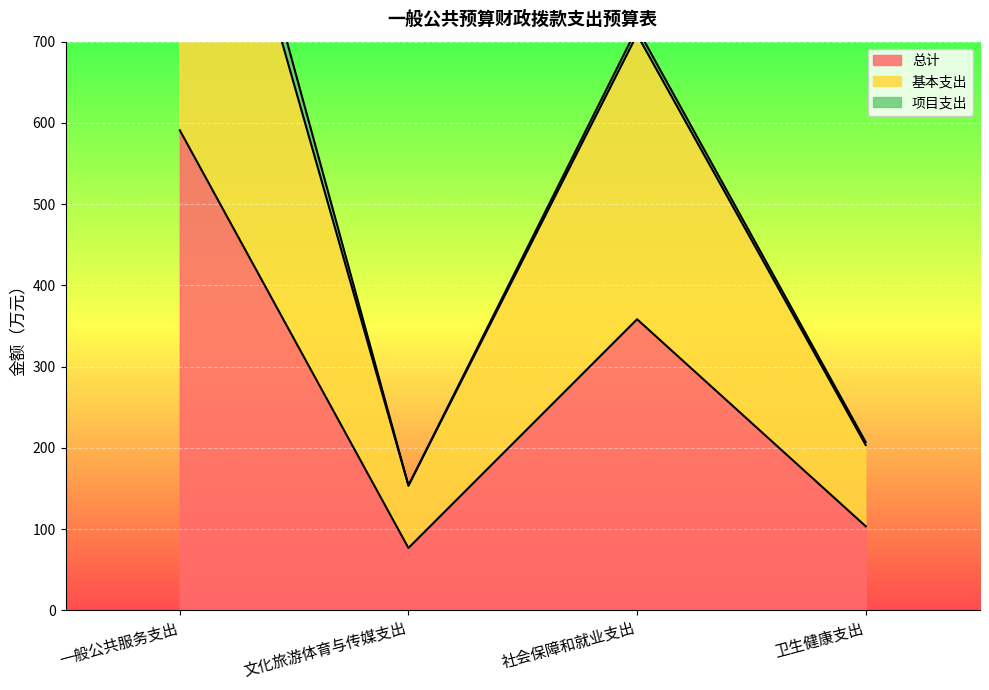

At how many categories does at least one series exceed 564?

2